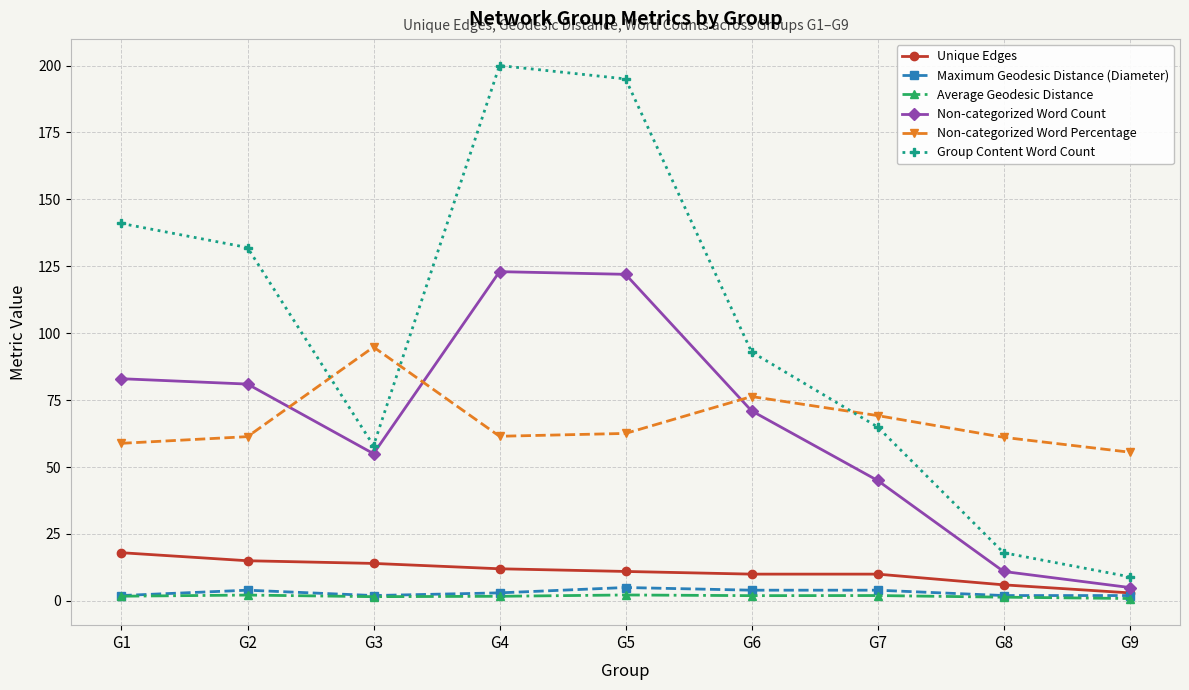

In Average Geodesic Distance, how many points are higher than both neighbors (excluding endpoints)?

3